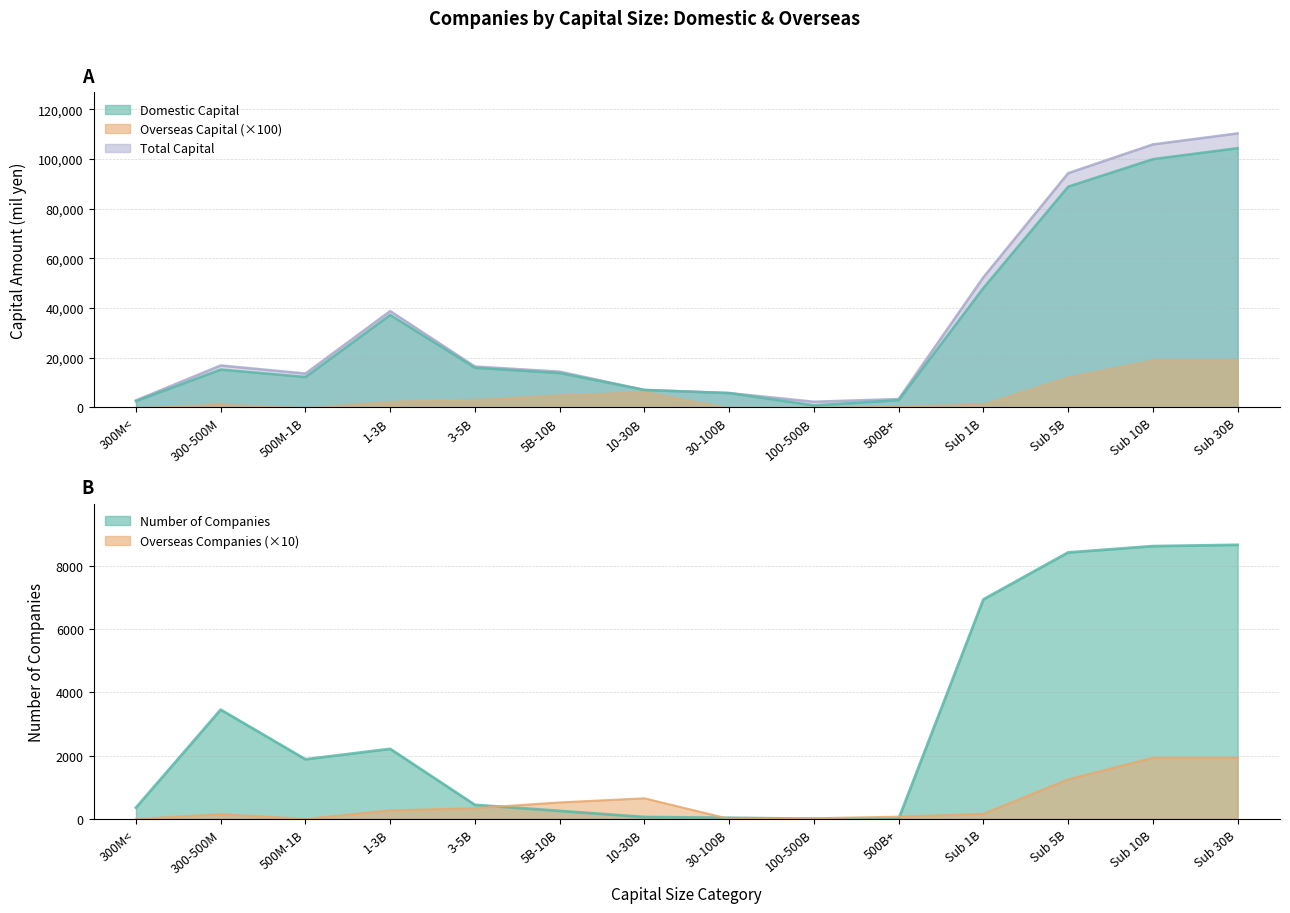

How many categories are shown in the chart?

14